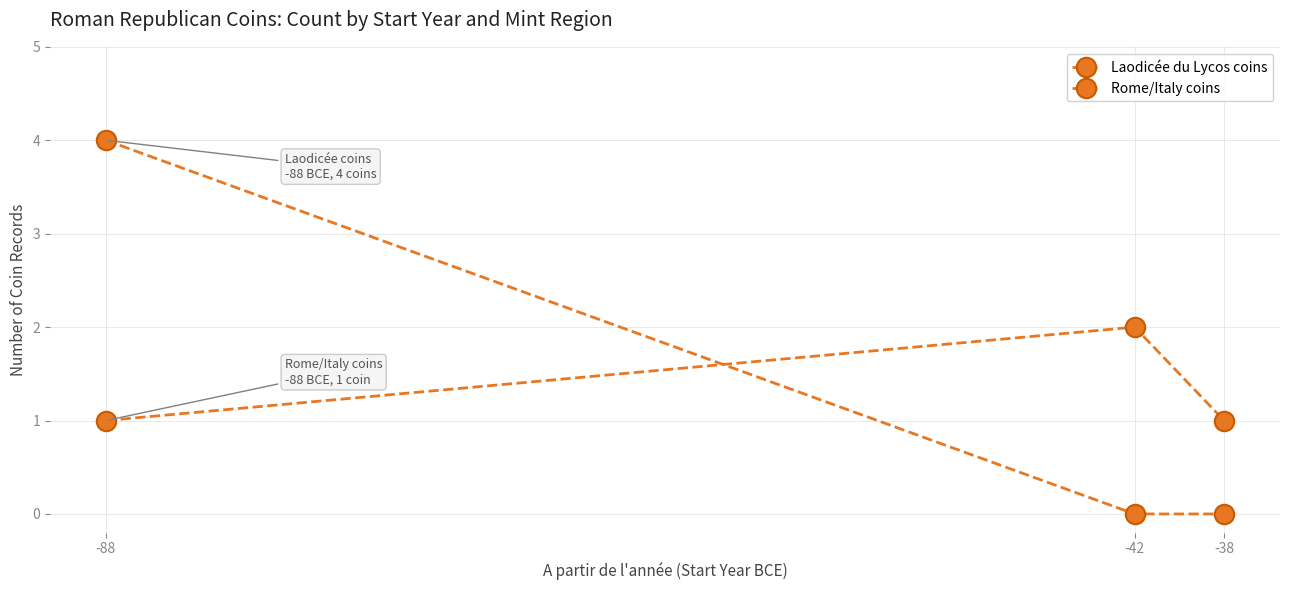

How many categories are shown in the chart?

3